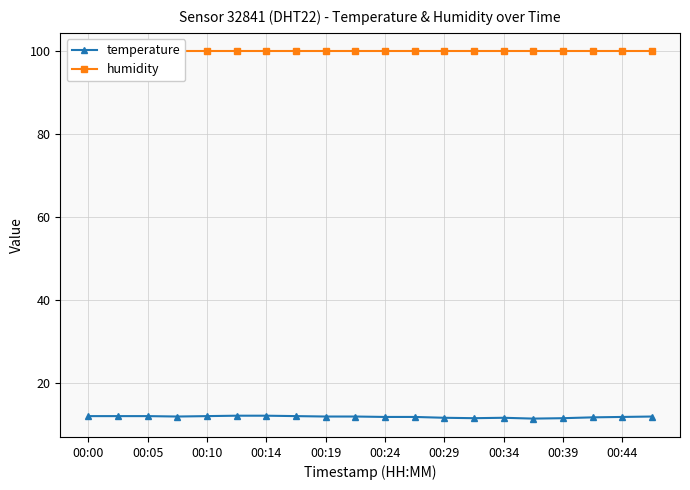

What is the lowest value of the temperature series?

11.4